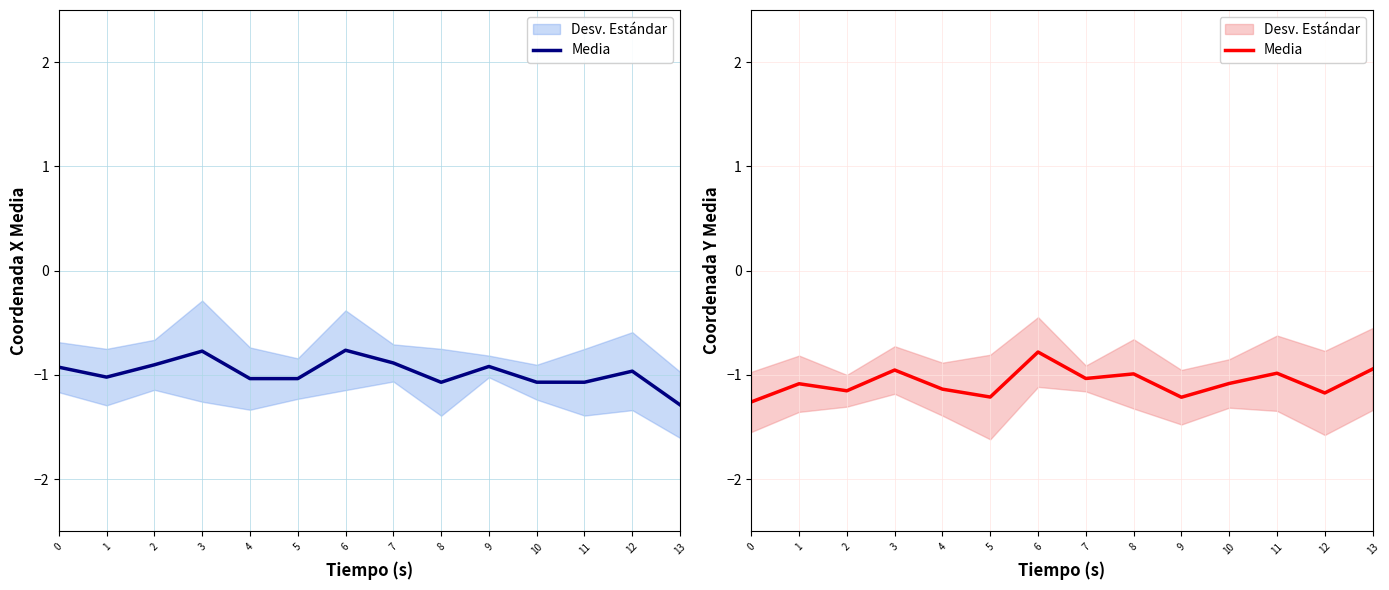

How many interior local valleys (lower than both neighbors) does the data have?

5